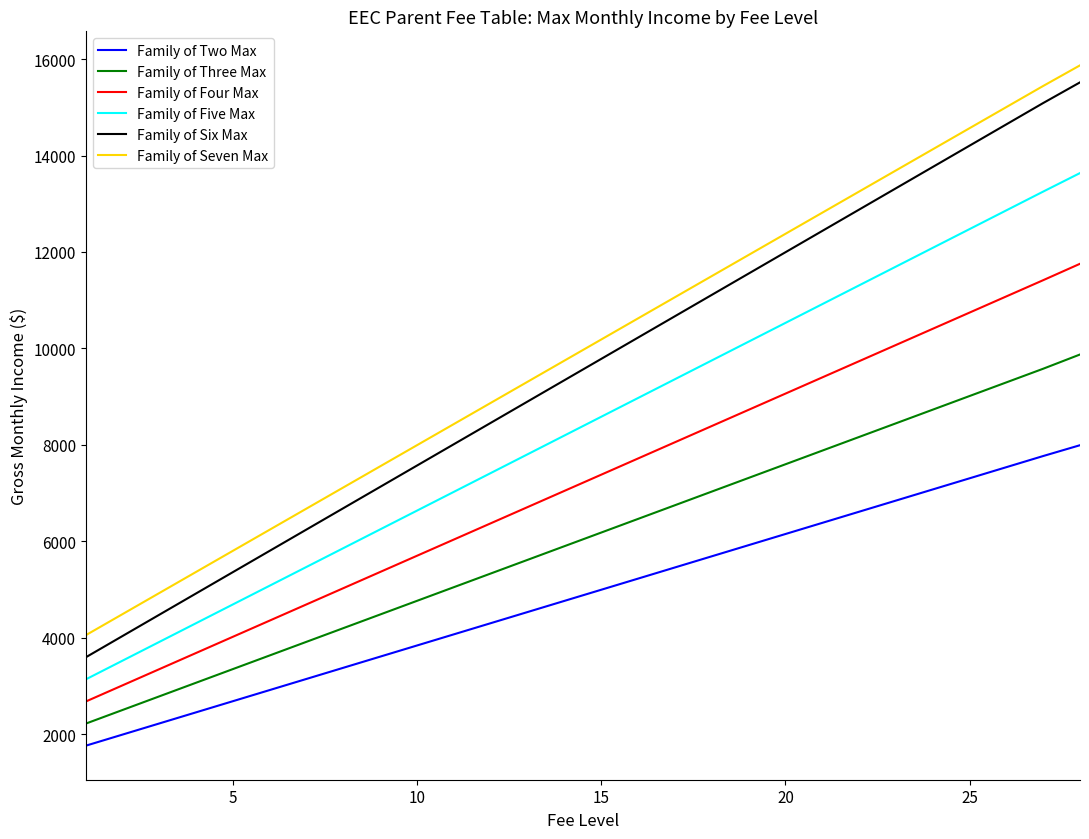

How many series are shown in this chart?

6